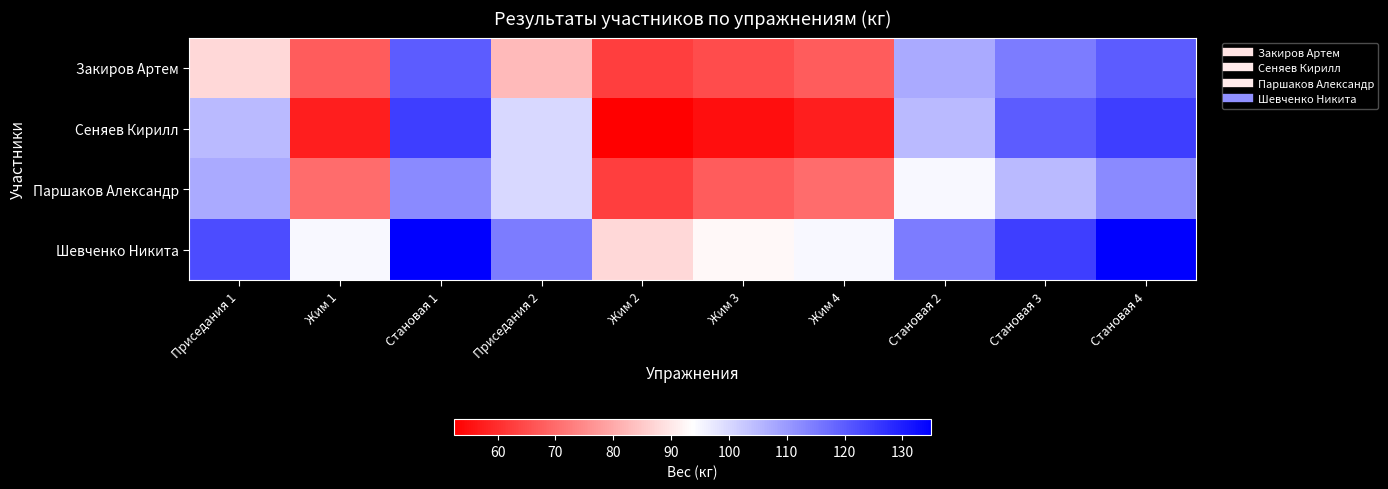

Reading right to left, extract all data points from this chart.

Закиров Артем: Становая 4=120.0	Становая 3=115.0	Становая 2=107.5	Жим 4=67.5	Жим 3=65.0	Жим 2=62.5	Приседания 2=82.5	Становая 1=120.0	Жим 1=67.5	Приседания 1=87.5
Сеняев Кирилл: Становая 4=125.0	Становая 3=120.0	Становая 2=105.0	Жим 4=57.5	Жим 3=55.0	Жим 2=52.5	Приседания 2=100.0	Становая 1=125.0	Жим 1=57.5	Приседания 1=105.0
Паршаков Александр: Становая 4=112.5	Становая 3=105.0	Становая 2=95.0	Жим 4=70.0	Жим 3=67.5	Жим 2=62.5	Приседания 2=100.0	Становая 1=112.5	Жим 1=70.0	Приседания 1=107.5
Шевченко Никита: Становая 4=135.0	Становая 3=125.0	Становая 2=115.0	Жим 4=95.0	Жим 3=92.5	Жим 2=87.5	Приседания 2=115.0	Становая 1=135.0	Жим 1=95.0	Приседания 1=122.5